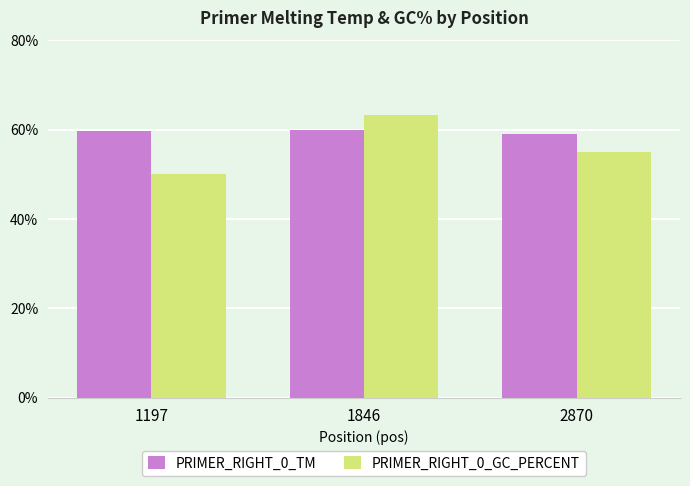

True or false: PRIMER_RIGHT_0_TM has a value of 59.9 at 1846.

True